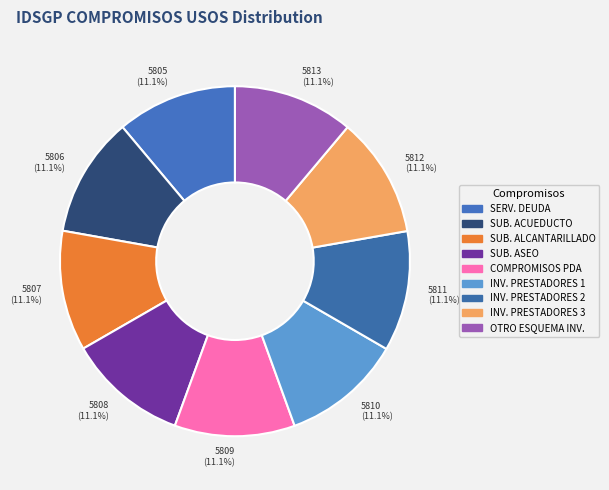

Approximately how many times larger is the value at 5806 (11.1%) compared to 5811 (11.1%)?

1.0